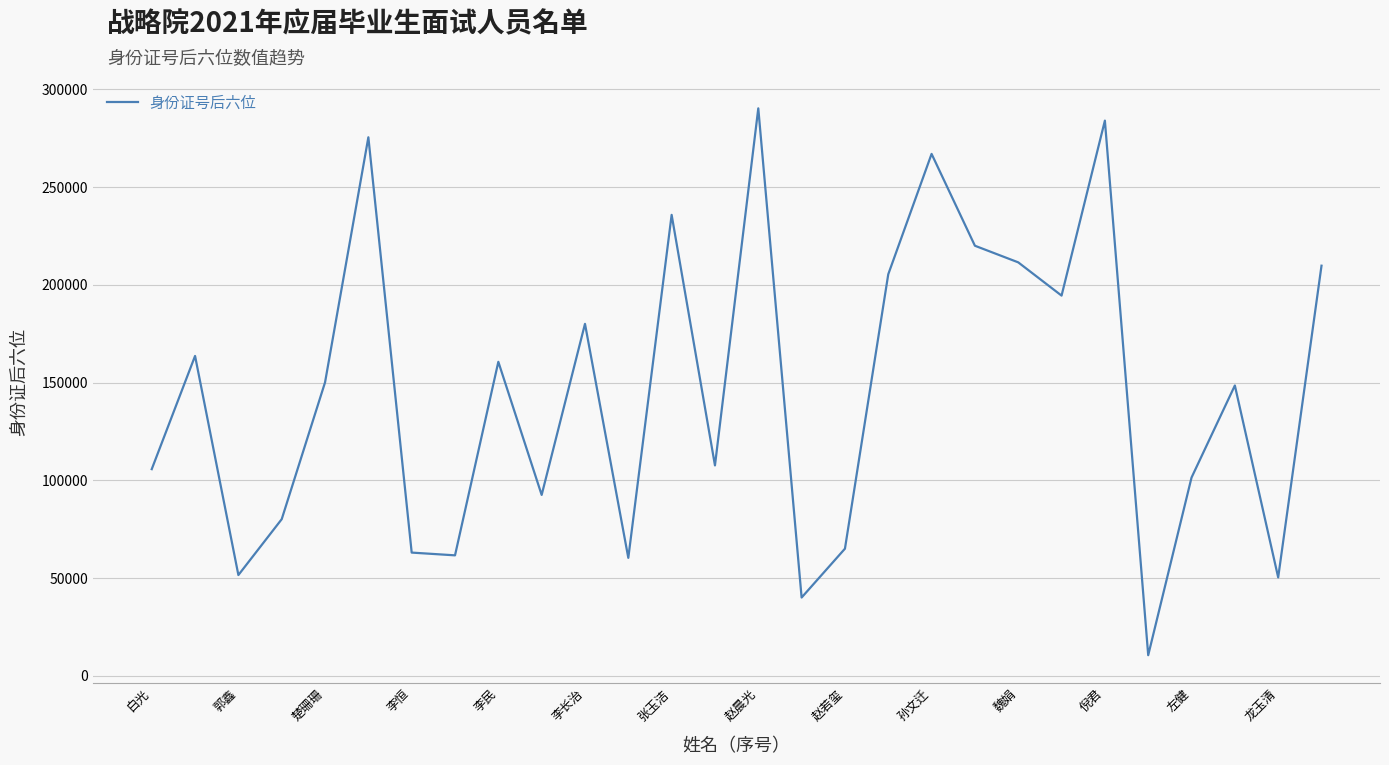

What is the smallest value displayed?

10520